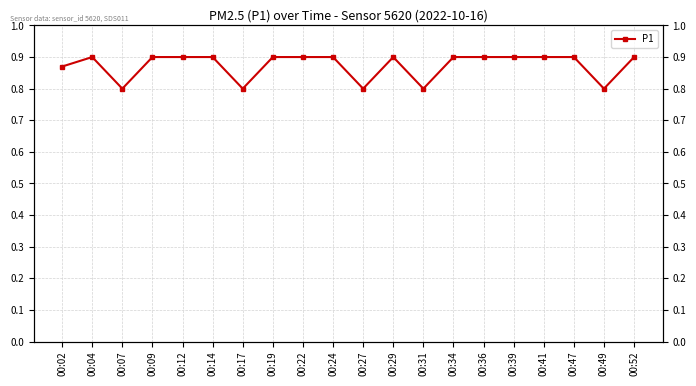

What is the maximum value shown in the chart?

0.9